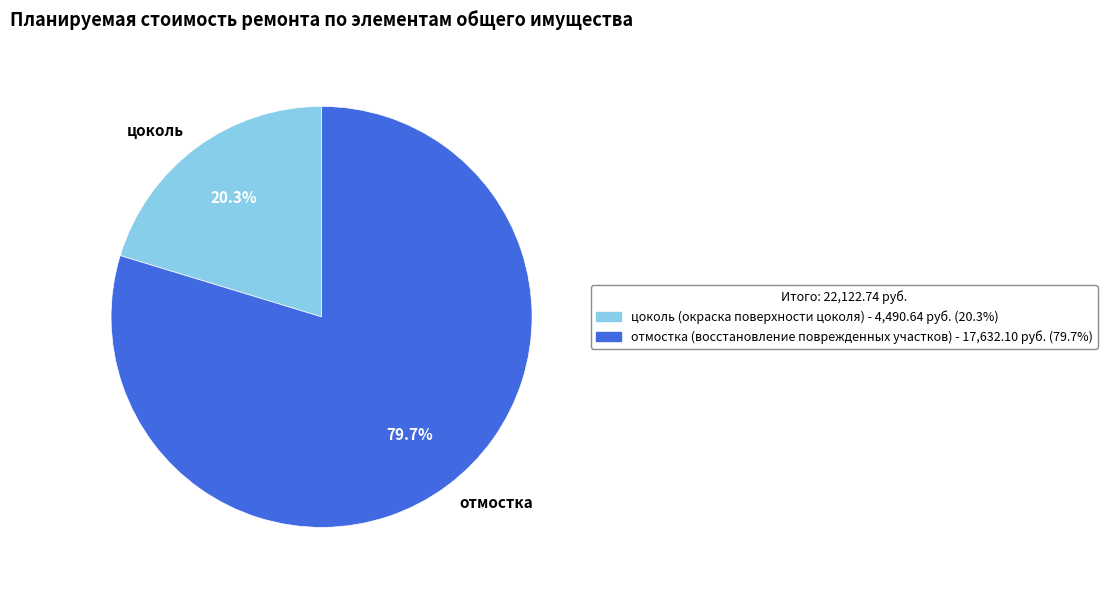

How many segments does this pie chart have?

2